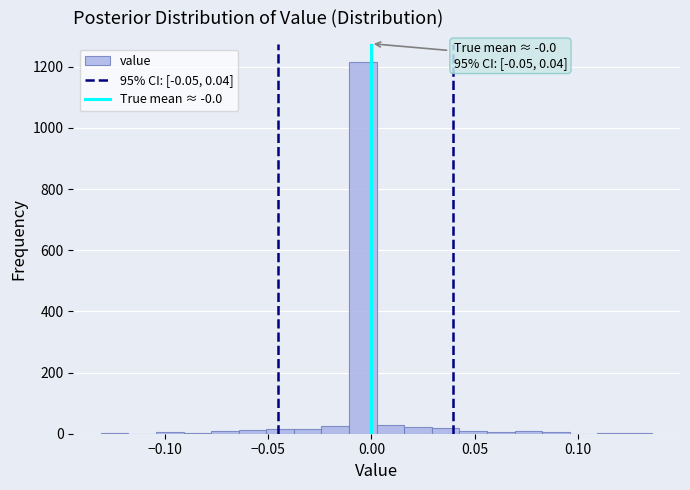

Around what value on the x-axis is the tallest bar? Give the approximate position of its centre, as read against the axis.

-0.005